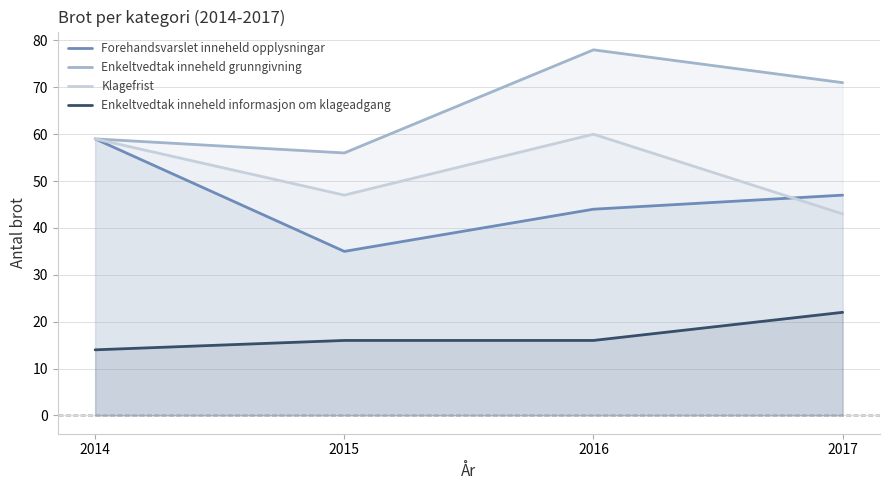

Reading right to left, what are all the values shown in this chart?

Forehandsvarslet inneheld opplysningar: 2017=47	2016=44	2015=35	2014=59
Enkeltvedtak inneheld grunngivning: 2017=71	2016=78	2015=56	2014=59
Klagefrist: 2017=43	2016=60	2015=47	2014=59
Enkeltvedtak inneheld informasjon om klageadgang: 2017=22	2016=16	2015=16	2014=14